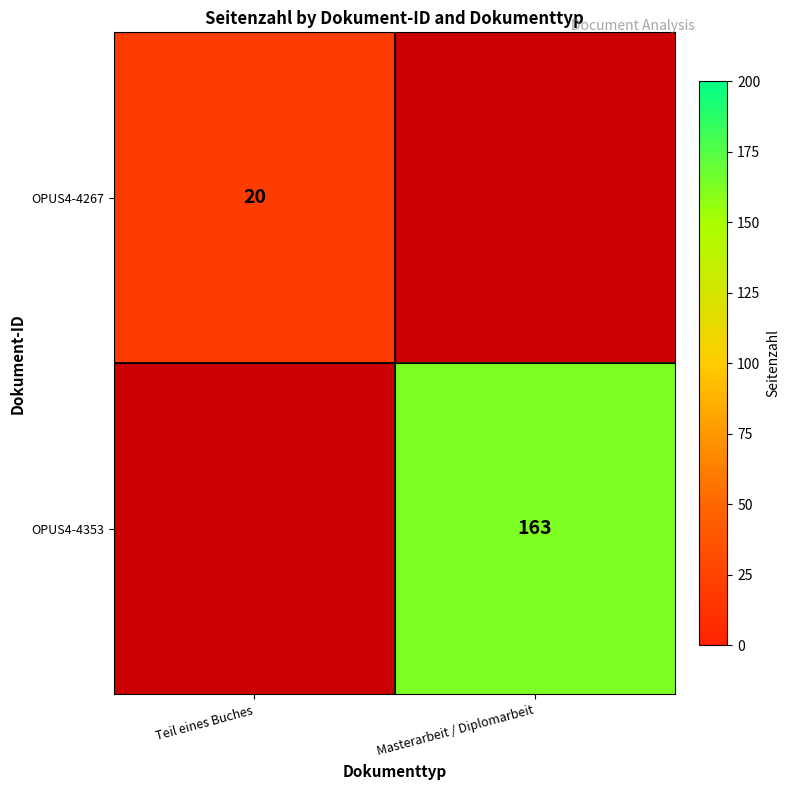

What is the greatest value displayed?

163.0